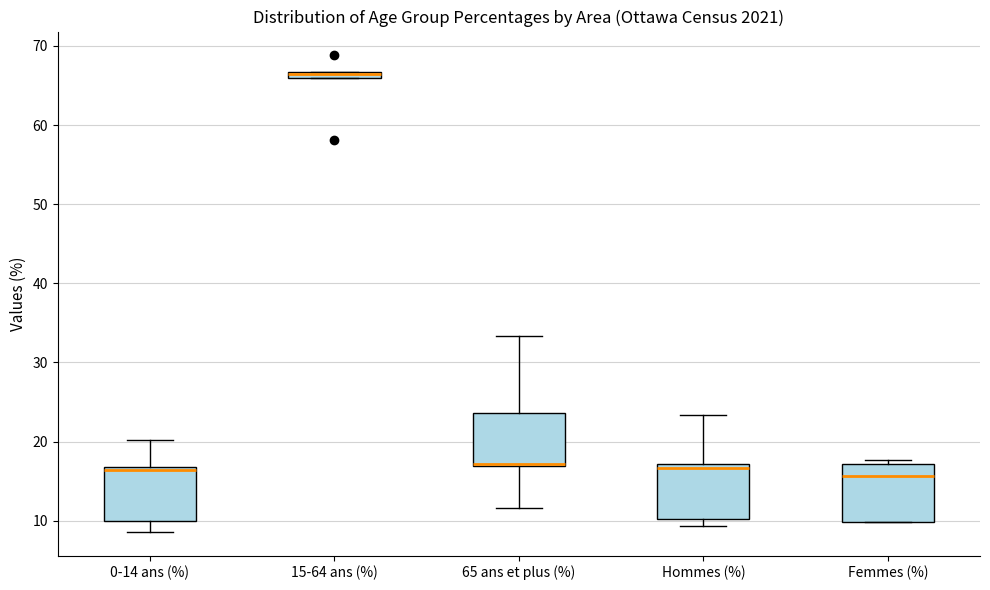

Which box's median line is the highest?

15-64 ans (%)